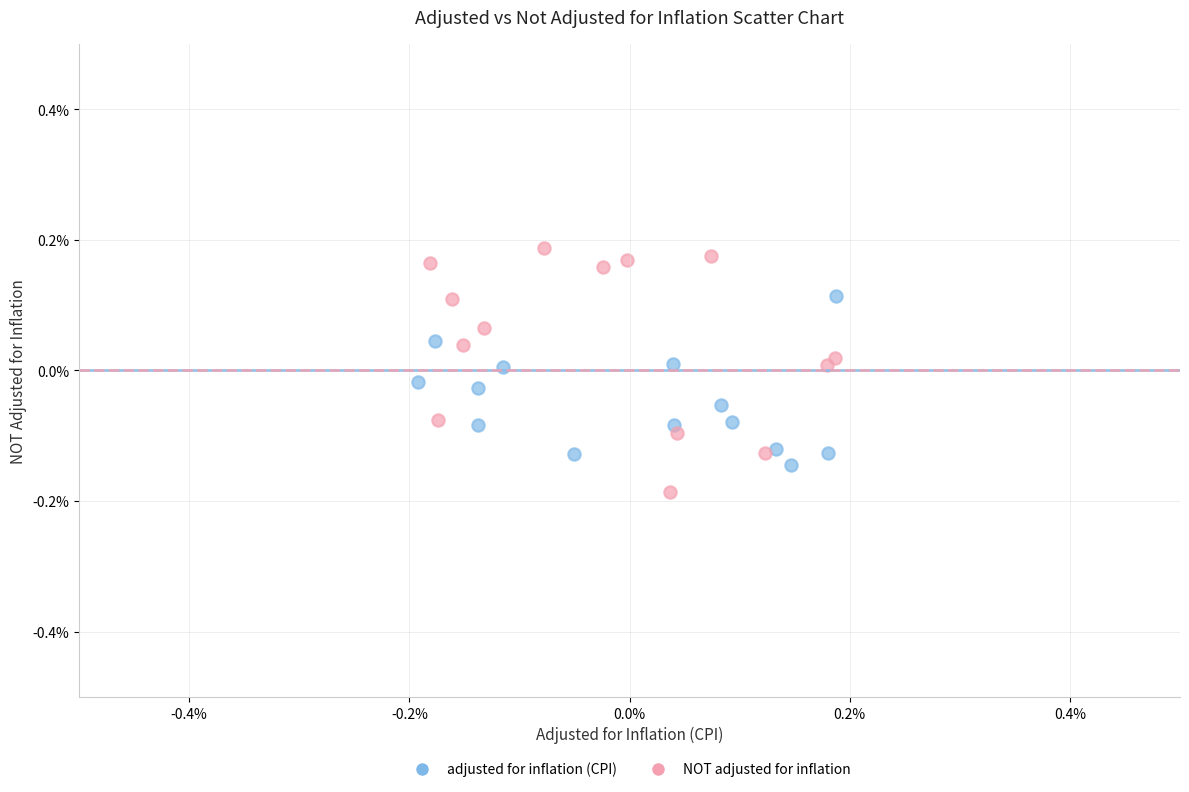

Which series reaches the maximum Y coordinate?

NOT adjusted for inflation